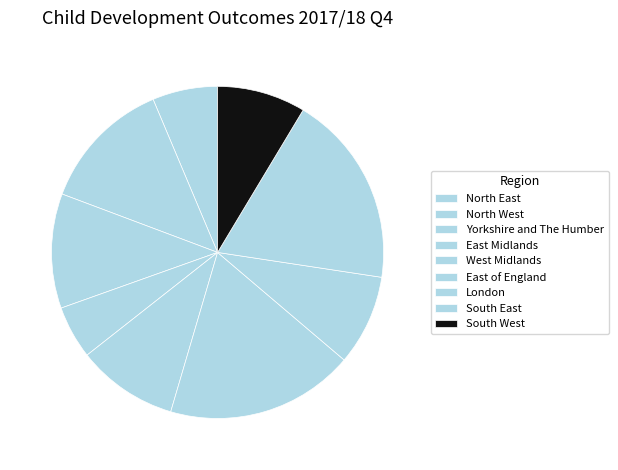

Which slice is the largest?

South East